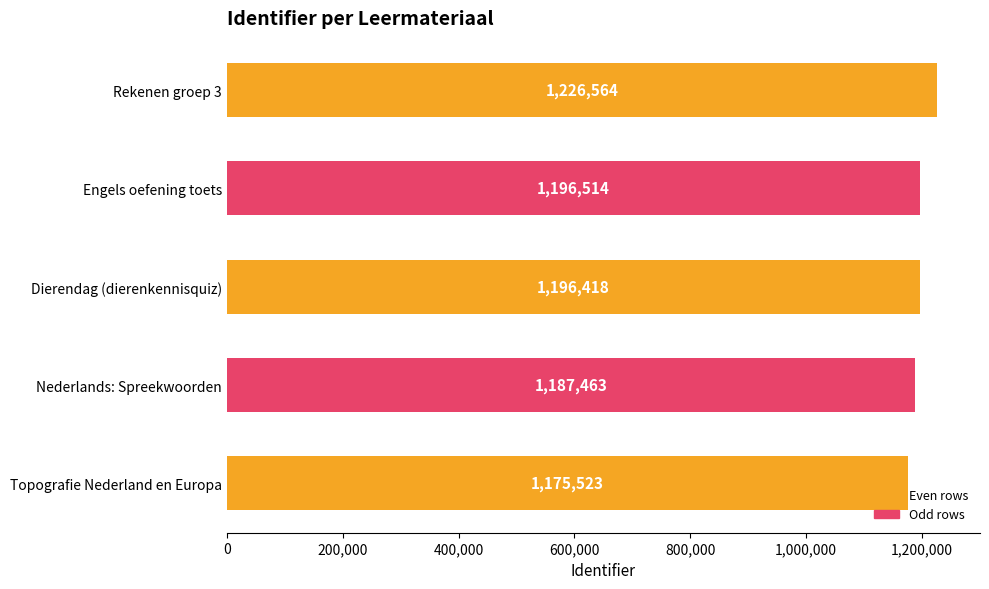

How many data points are less than 1196418?

2